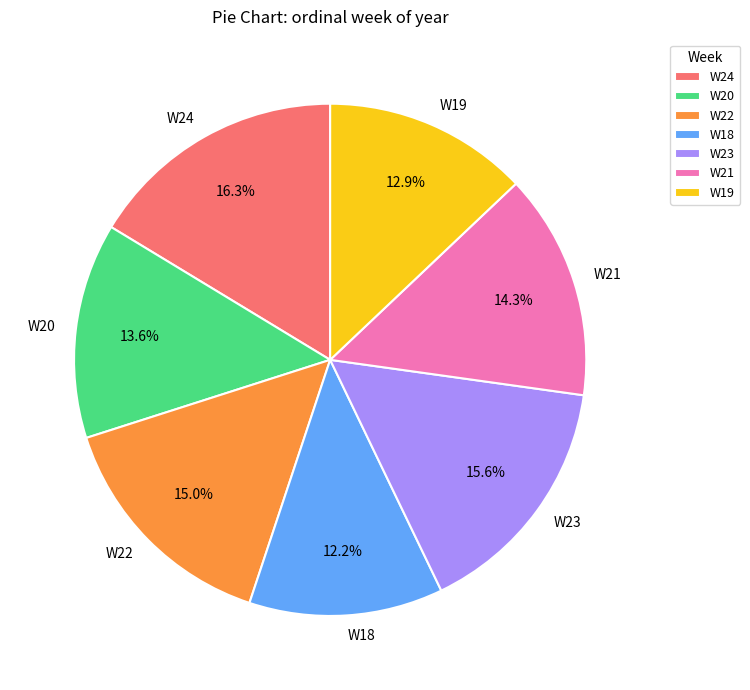

How many slices are in this pie chart?

7